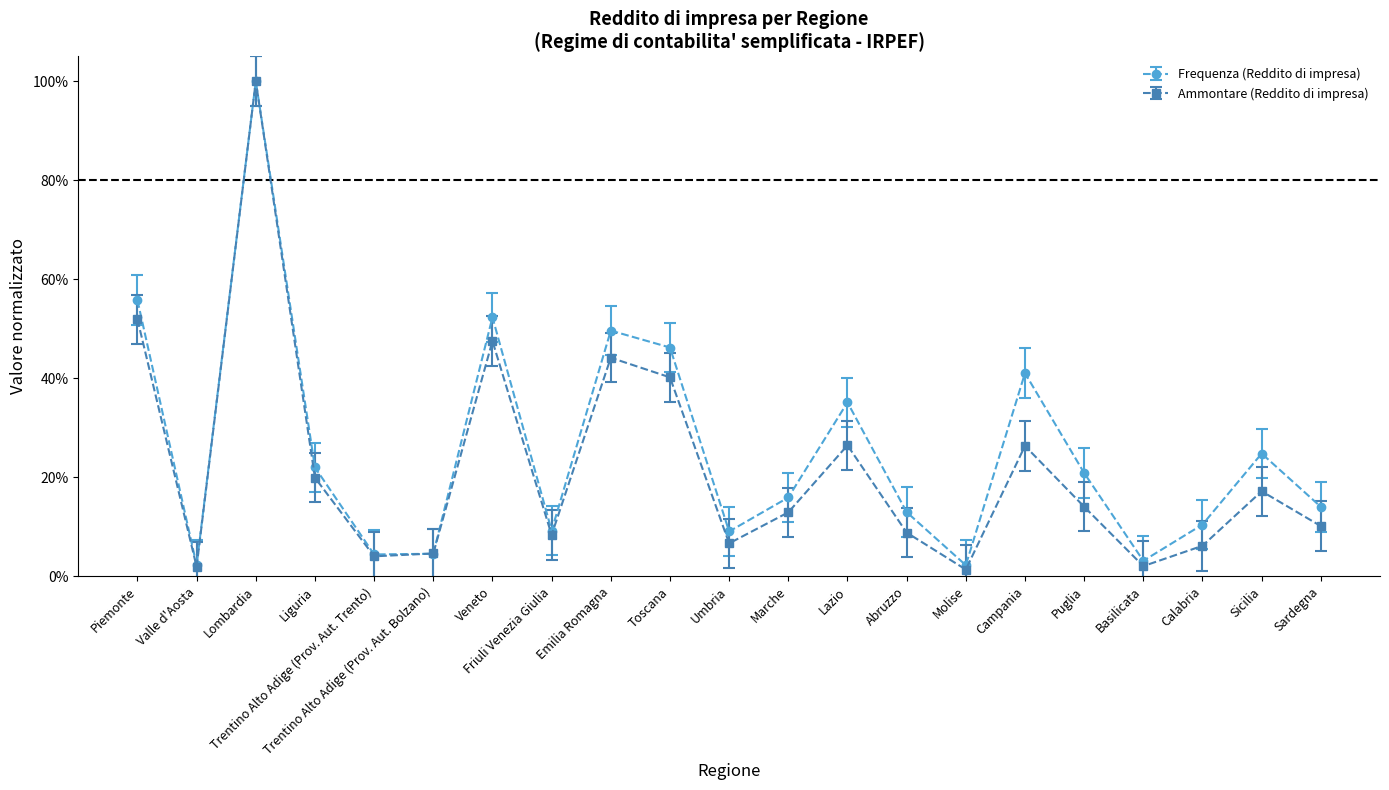

Which series has the widest spread of values?

Ammontare (Reddito di impresa)